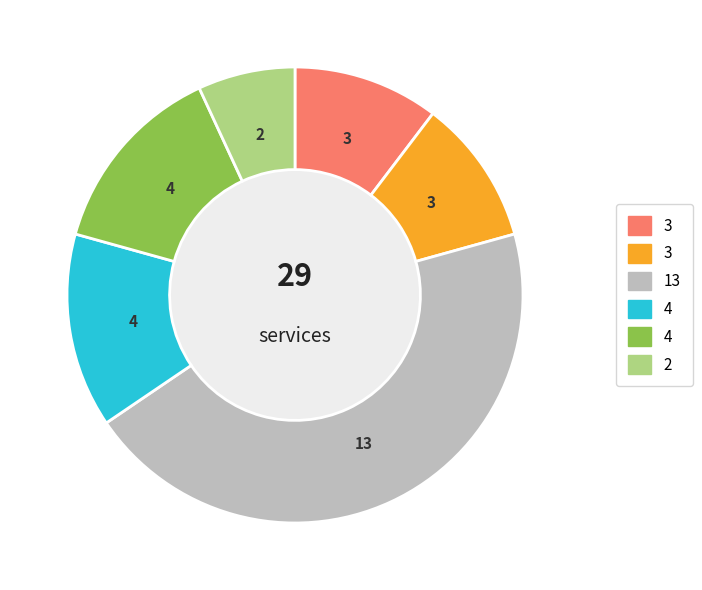

Is there a majority slice in this chart?

No